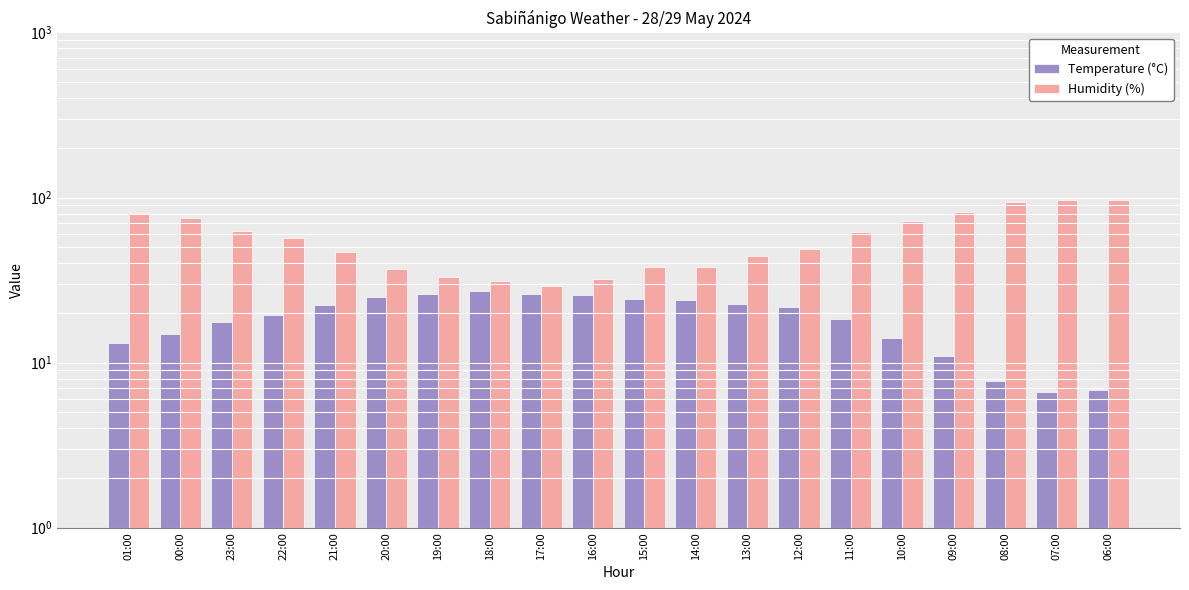

Between 21:00 and 09:00, which series saw the biggest shift?

Humidity (%)